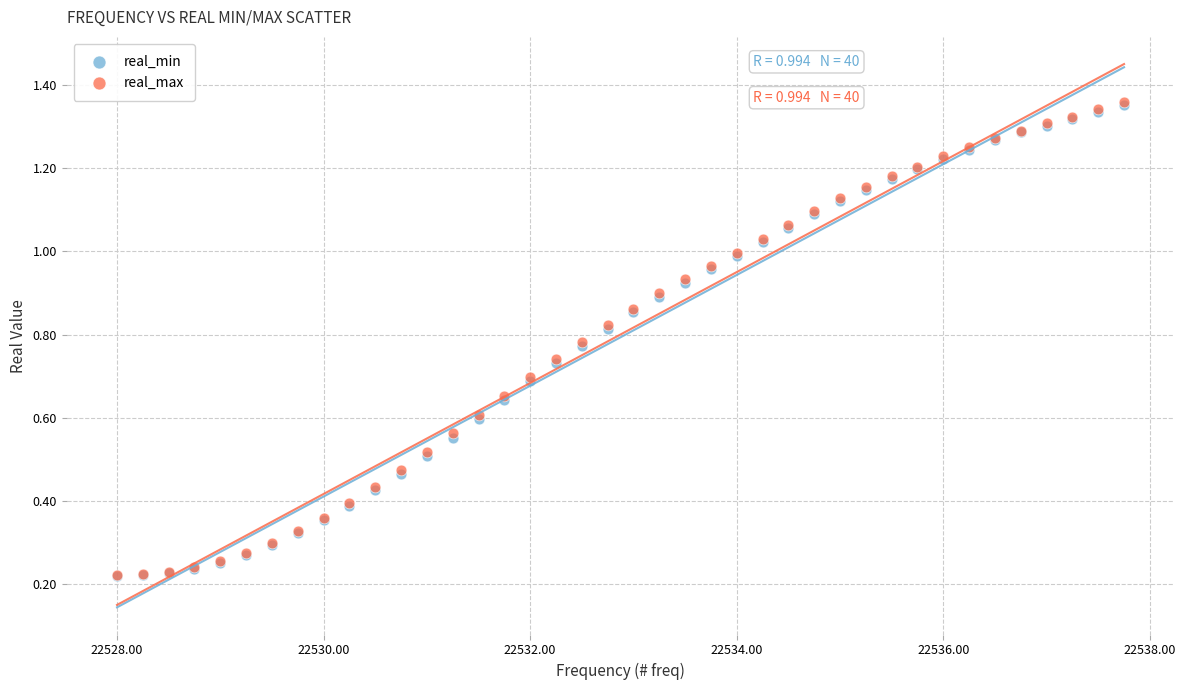

What are all the series names shown in the legend?

real_min, real_max